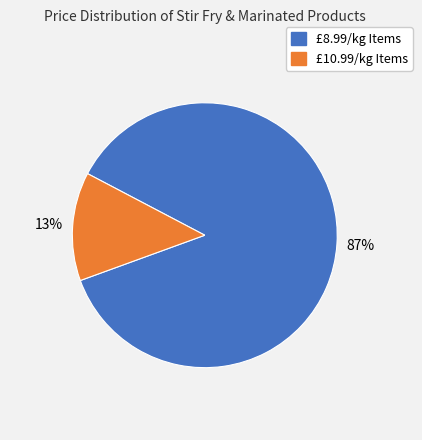

Is there any slice that represents more than half of the pie?

Yes